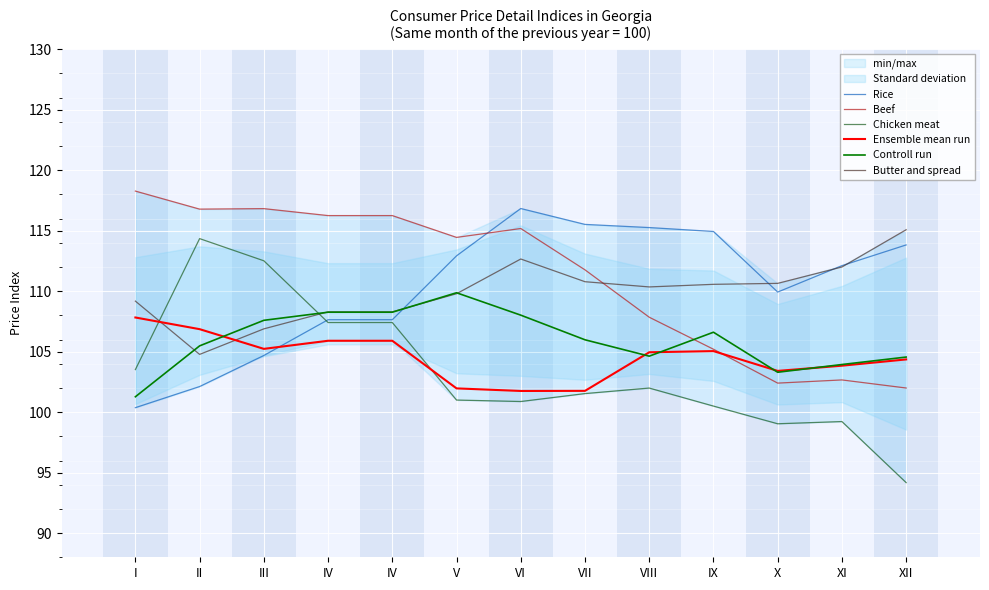

At how many categories does at least one series exceed 101?

13